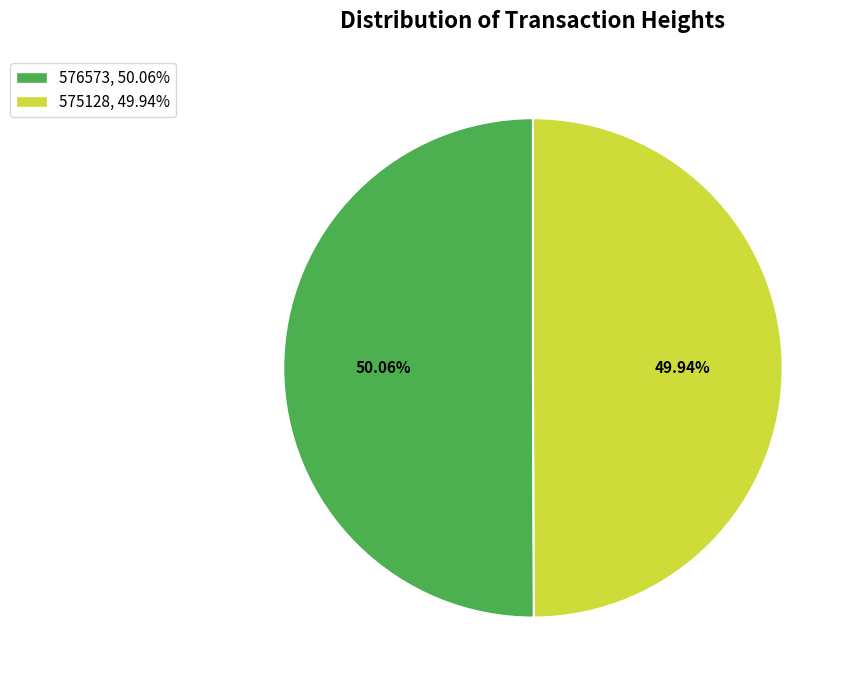

Count the number of slices in the pie.

2